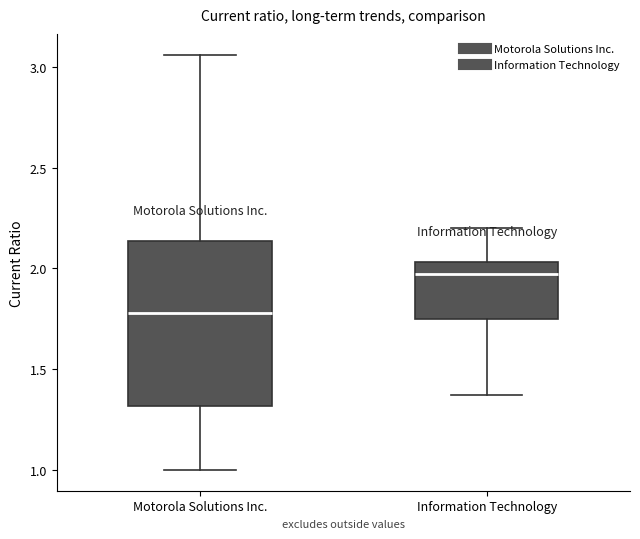

Which box's median line is the highest?

Information Technology